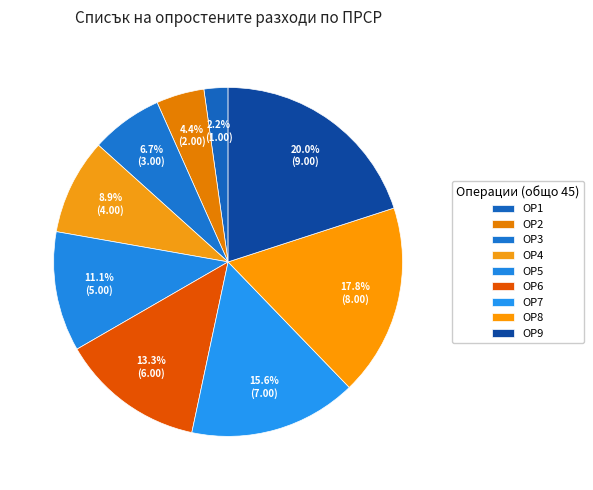

Count the number of slices in the pie.

9